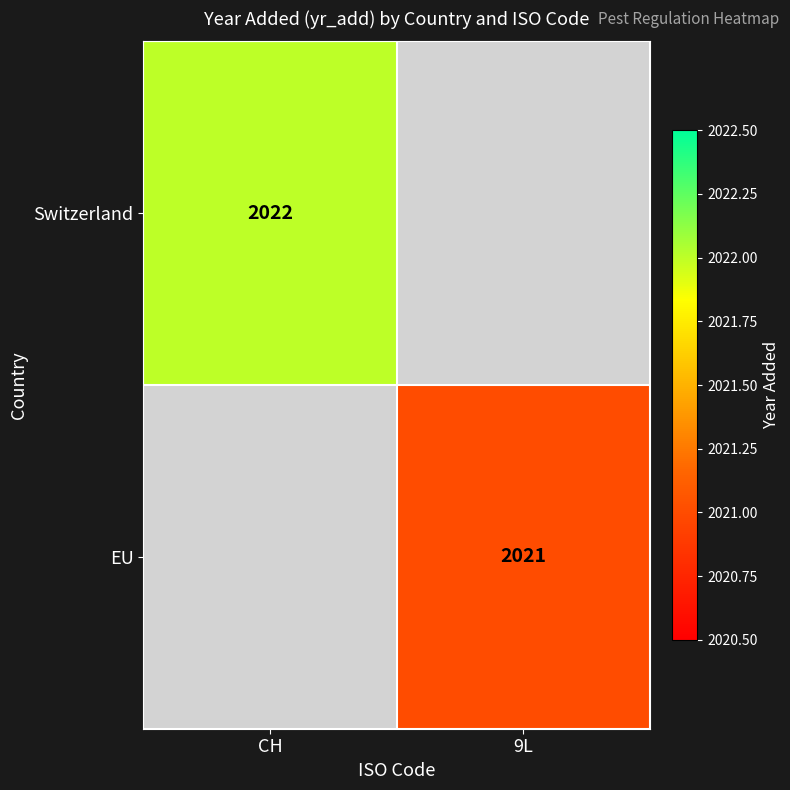

Is it true that Switzerland equals 2022 at CH?

True